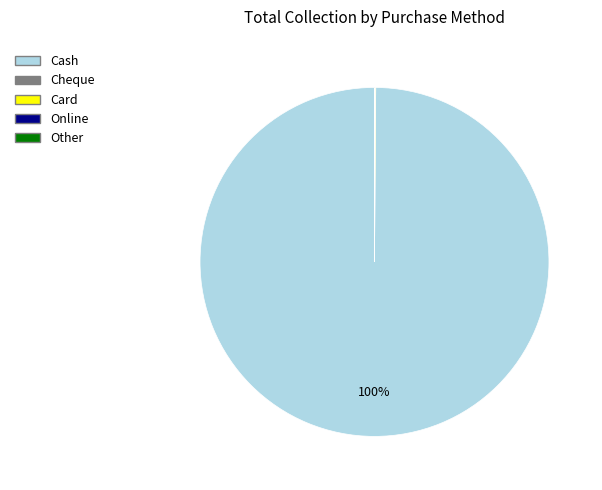

Is there a majority slice in this chart?

Yes